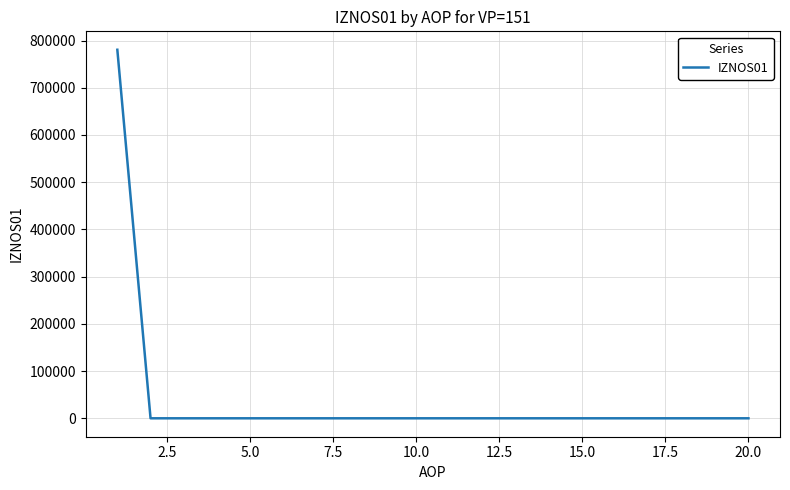

What is the maximum value shown in the chart?

780486.3